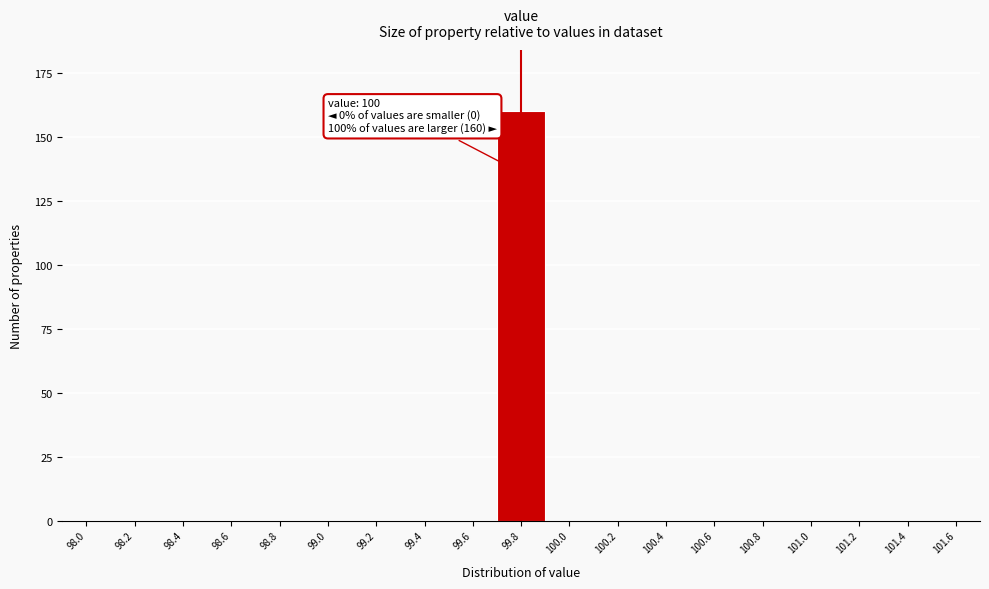

Reading left to right, extract all data points from this chart.

98.0=0	98.2=0	98.4=0	98.6=0	98.8=0	99.0=0	99.2=0	99.4=0	99.6=0	99.8=160	100.0=0	100.2=0	100.4=0	100.6=0	100.8=0	101.0=0	101.2=0	101.4=0	101.6=0